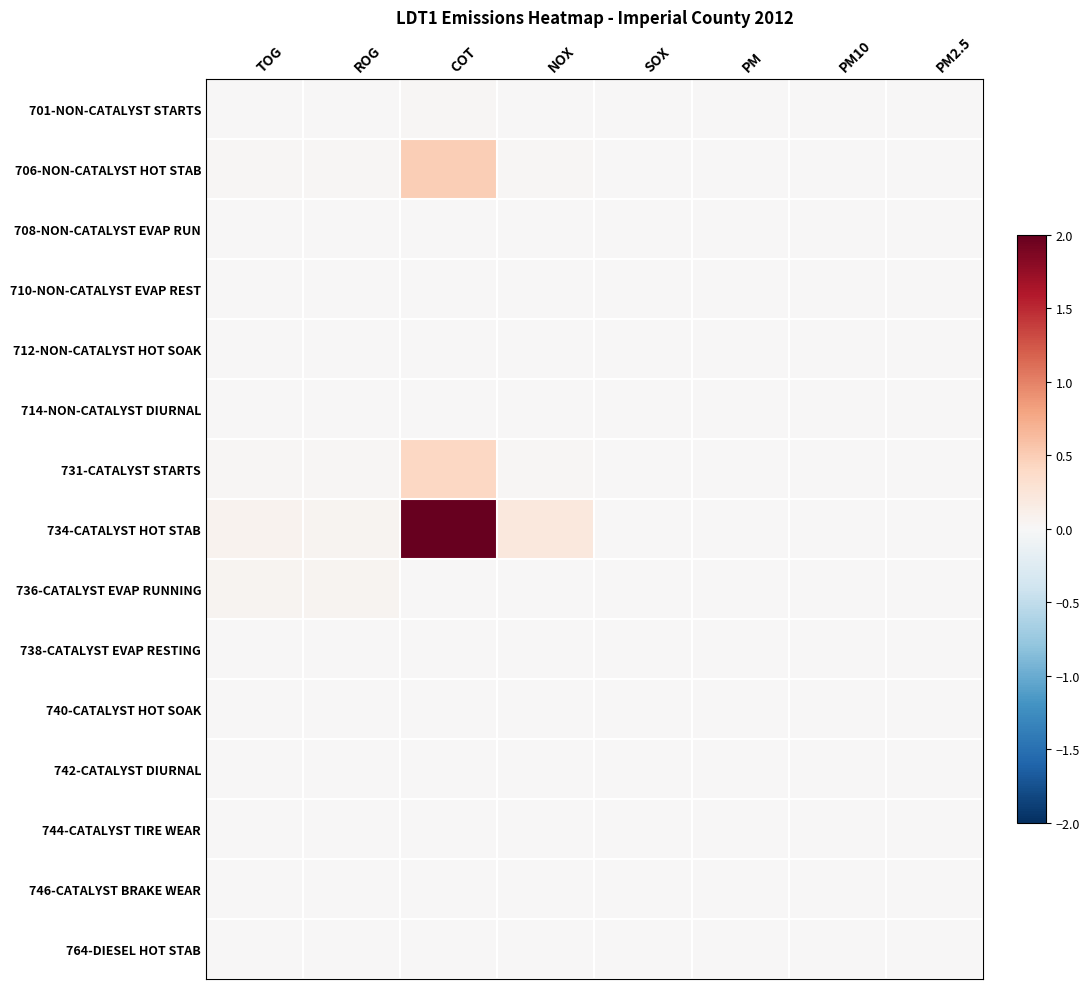

Which series changed the most between PM and PM10?

746-CATALYST BRAKE WEAR